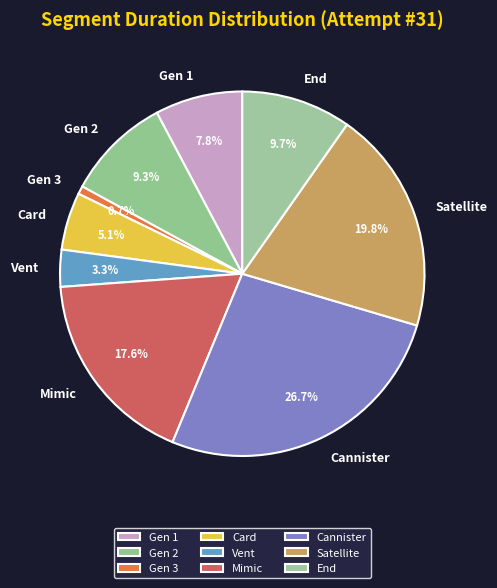

Count the number of slices in the pie.

9